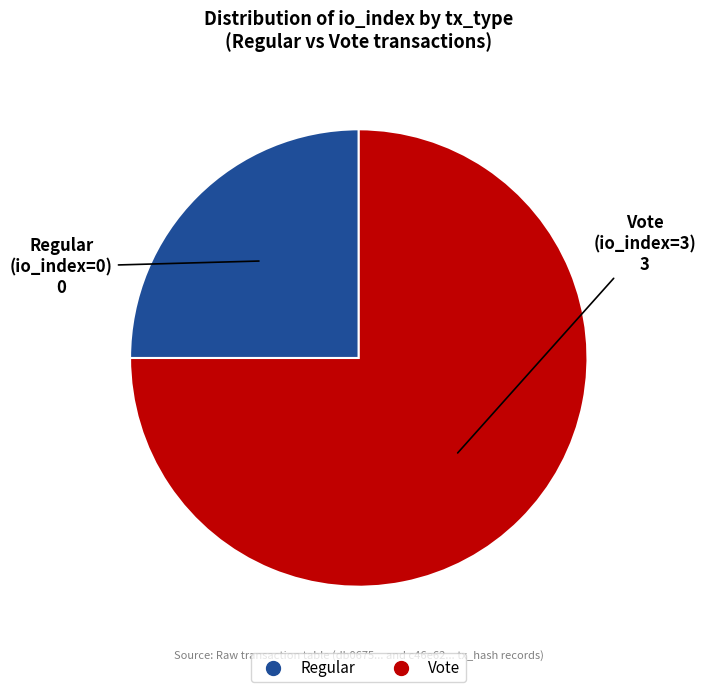

Does any single category account for the majority?

Yes